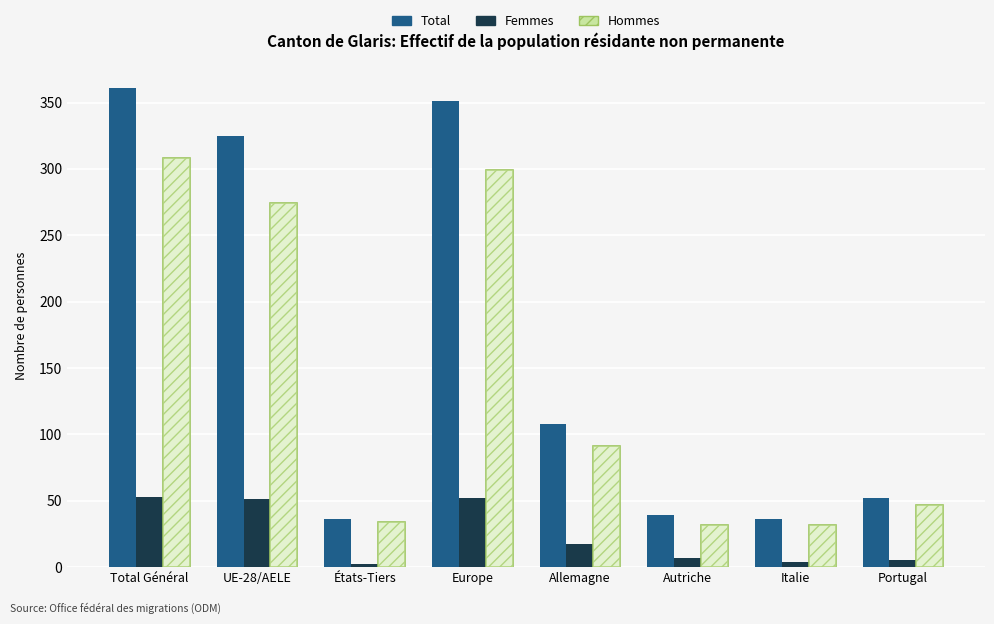

Reading left to right, list all the values displayed in this chart.

Total: 361	325	36	351	108	39	36	52
Femmes: 53	51	2	52	17	7	4	5
Hommes: 308	274	34	299	91	32	32	47